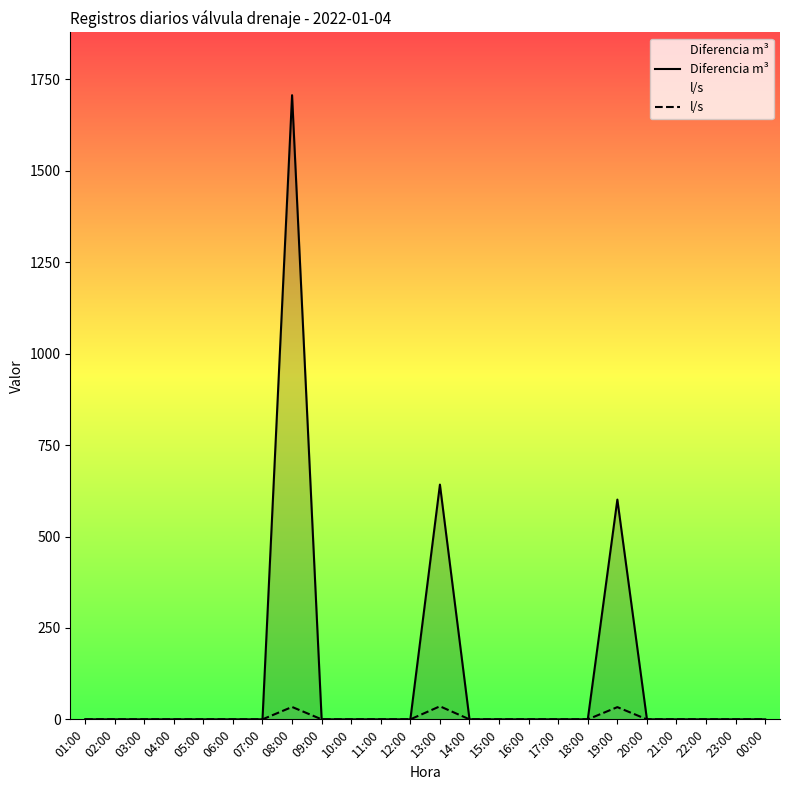

Does the chart display data point markers on the line(s)?

No